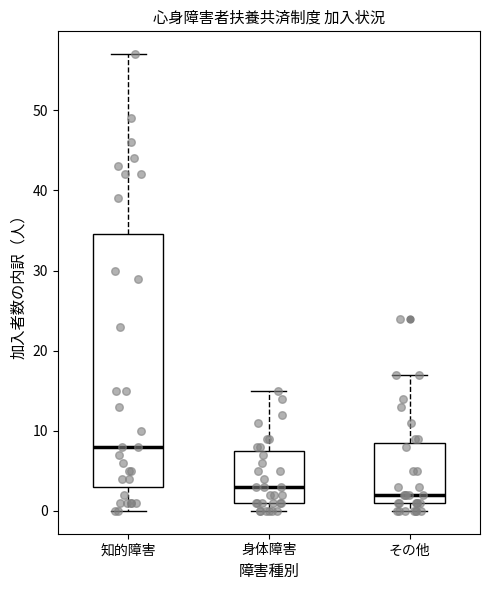

Where does the upper whisker of the box for その他 end on the y-axis? The values are not printed on the chart, so give them approximately, as read against the axis.

17